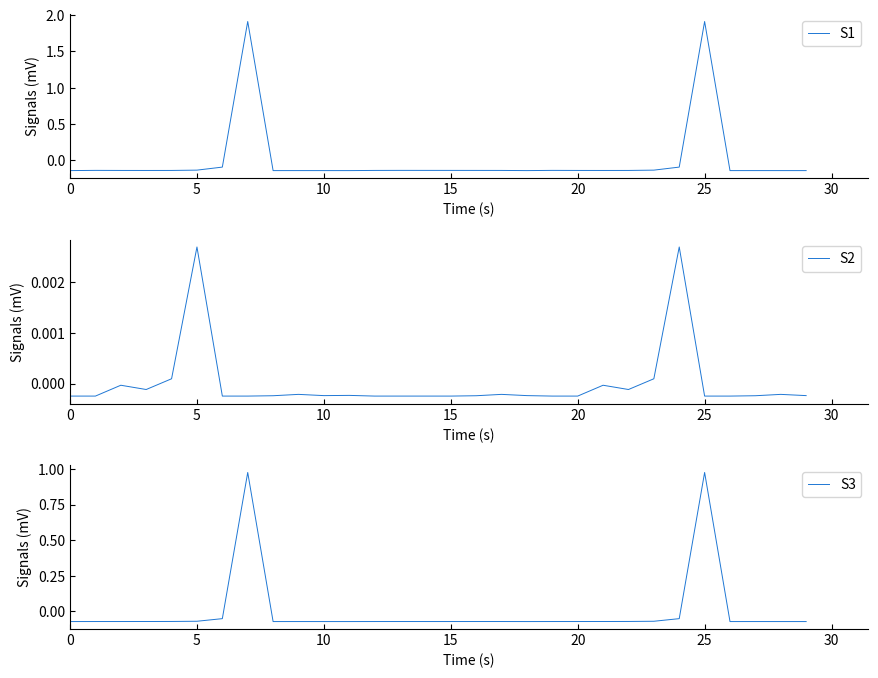

What is the label of the 17th point from the right?

13